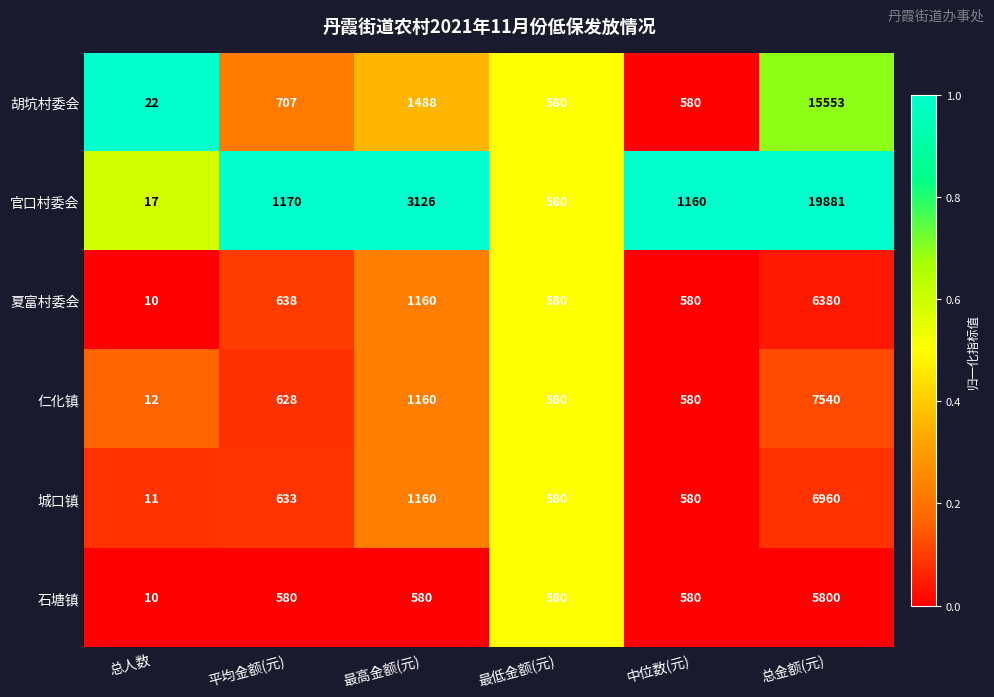

Between 最低金额(元) and 中位数(元), which series saw the biggest shift?

官口村委会